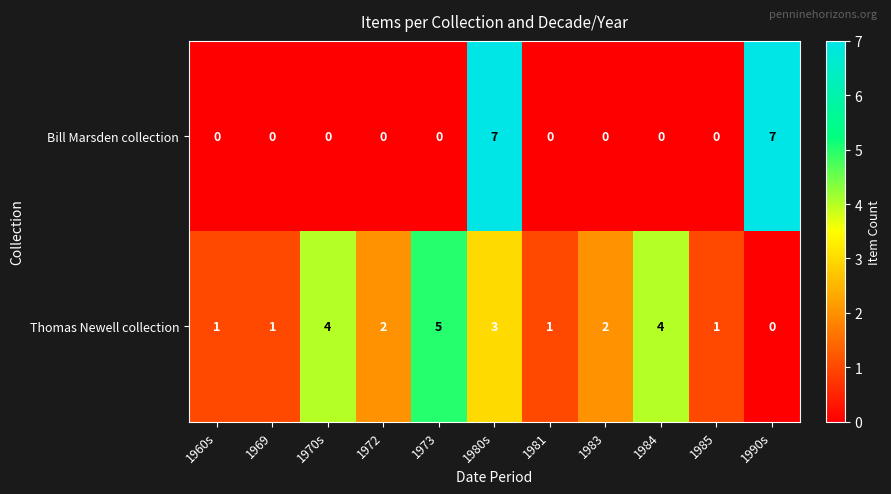

Is it true that Thomas Newell collection equals 1 at 1960s?

True